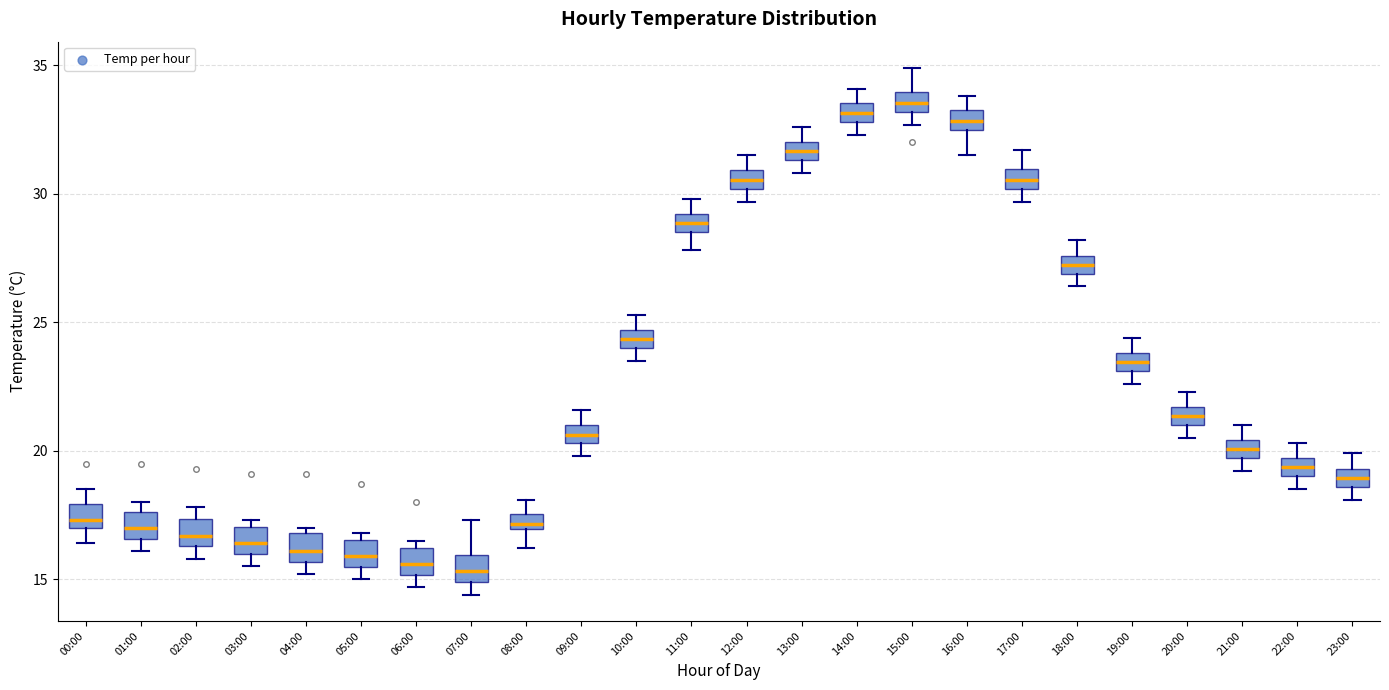

Where is the upper edge of the box for 12:00 on the y-axis? The values are not printed on the chart, so give them approximately, as read against the axis.

31.0